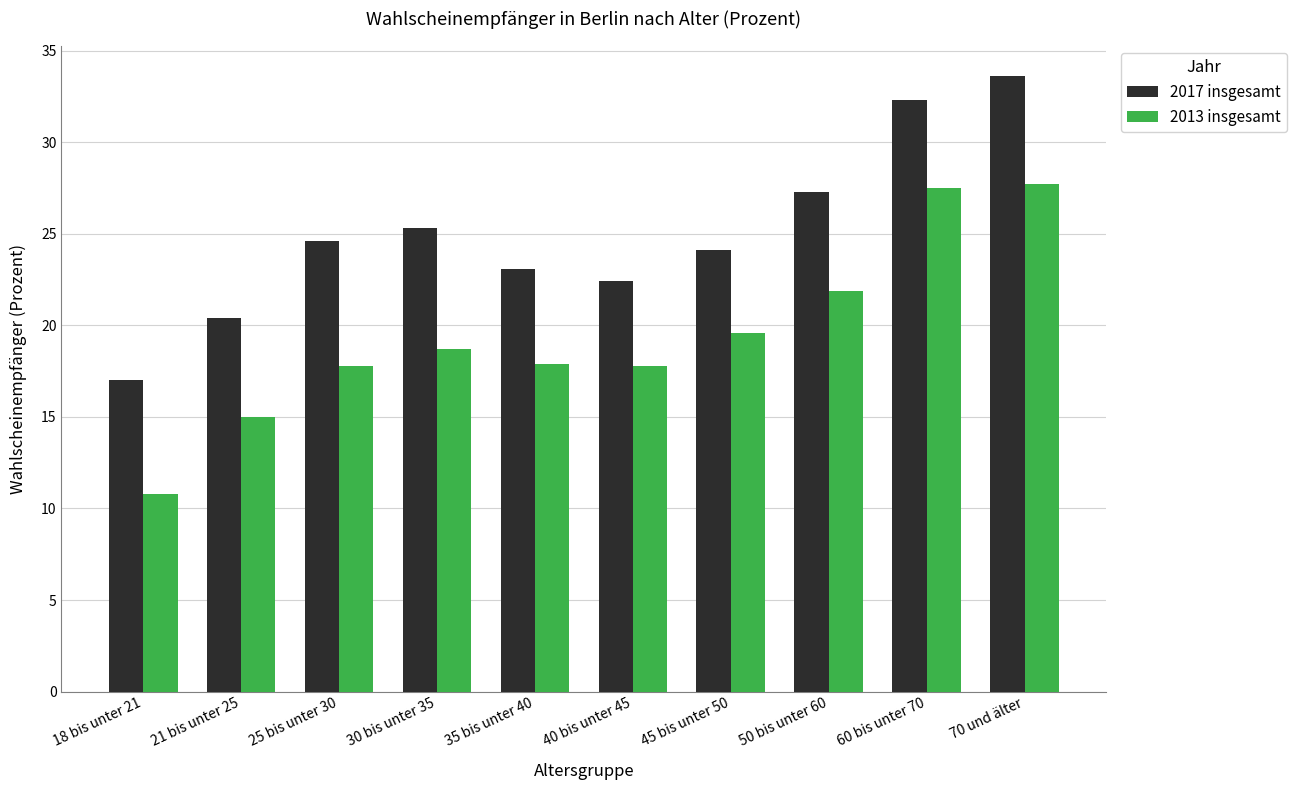

Are the bars horizontal?

No